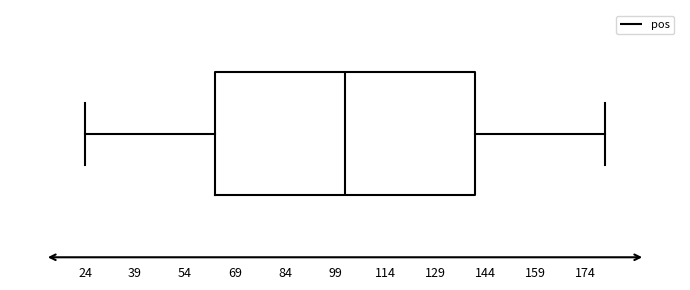

Where does the right whisker of the box end on the x-axis? The values are not printed on the chart, so give them approximately, as read against the axis.

180